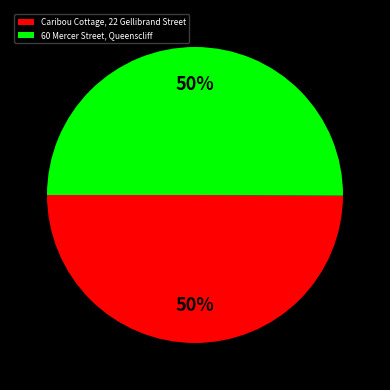

Is the sum of 60 Mercer Street, Queenscliff and Caribou Cottage, 22 Gellibrand Street greater than half?

Yes